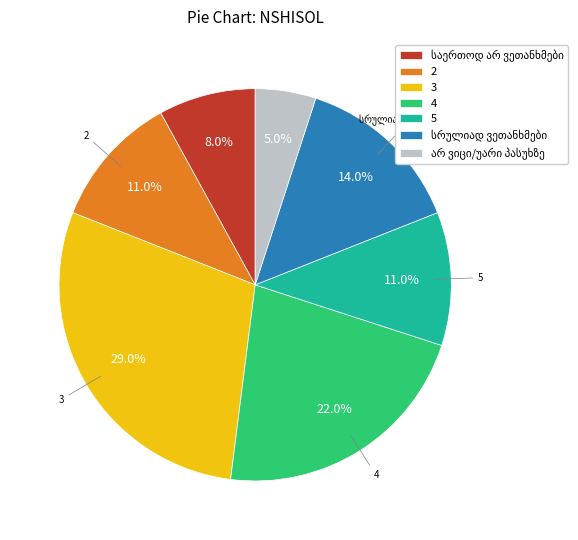

Do 3 and 2 together represent more than half of the pie?

No